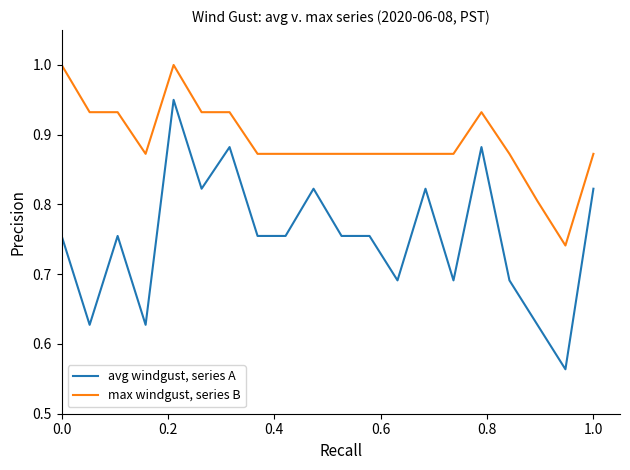

What is the difference between the maximum and second lowest values in the avg windgust, series A series?

0.3